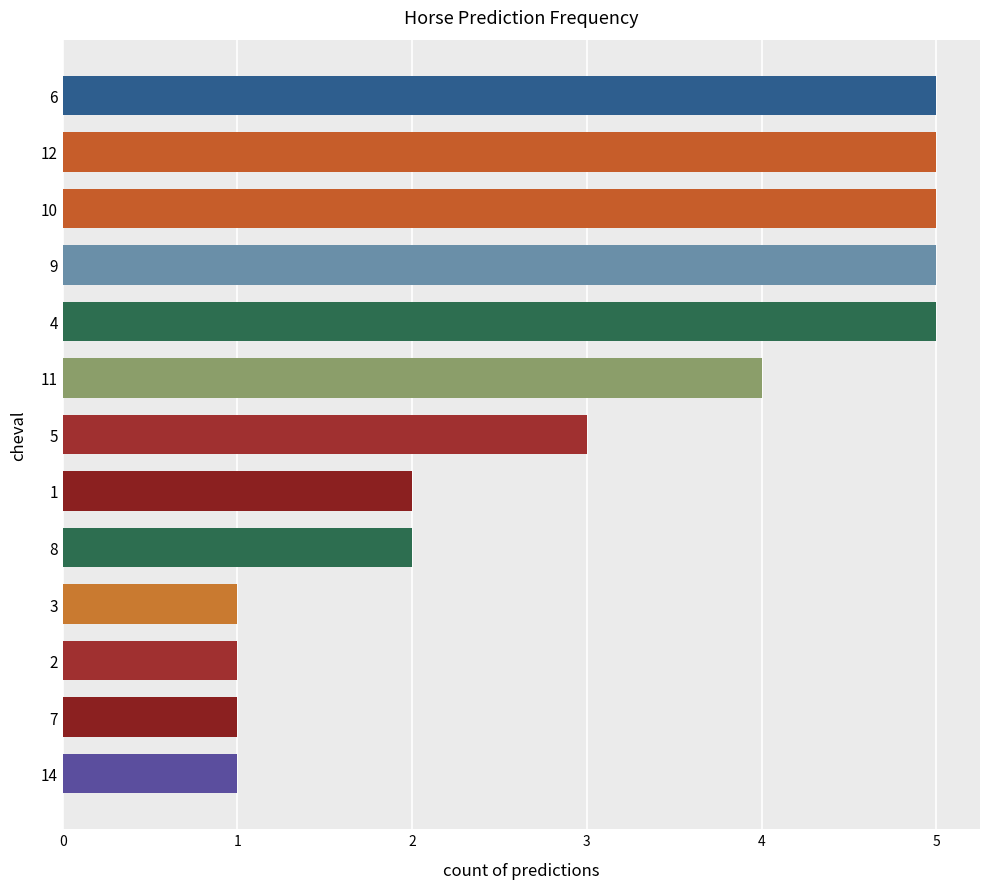

What is the value of the 13th bar from the top?

1